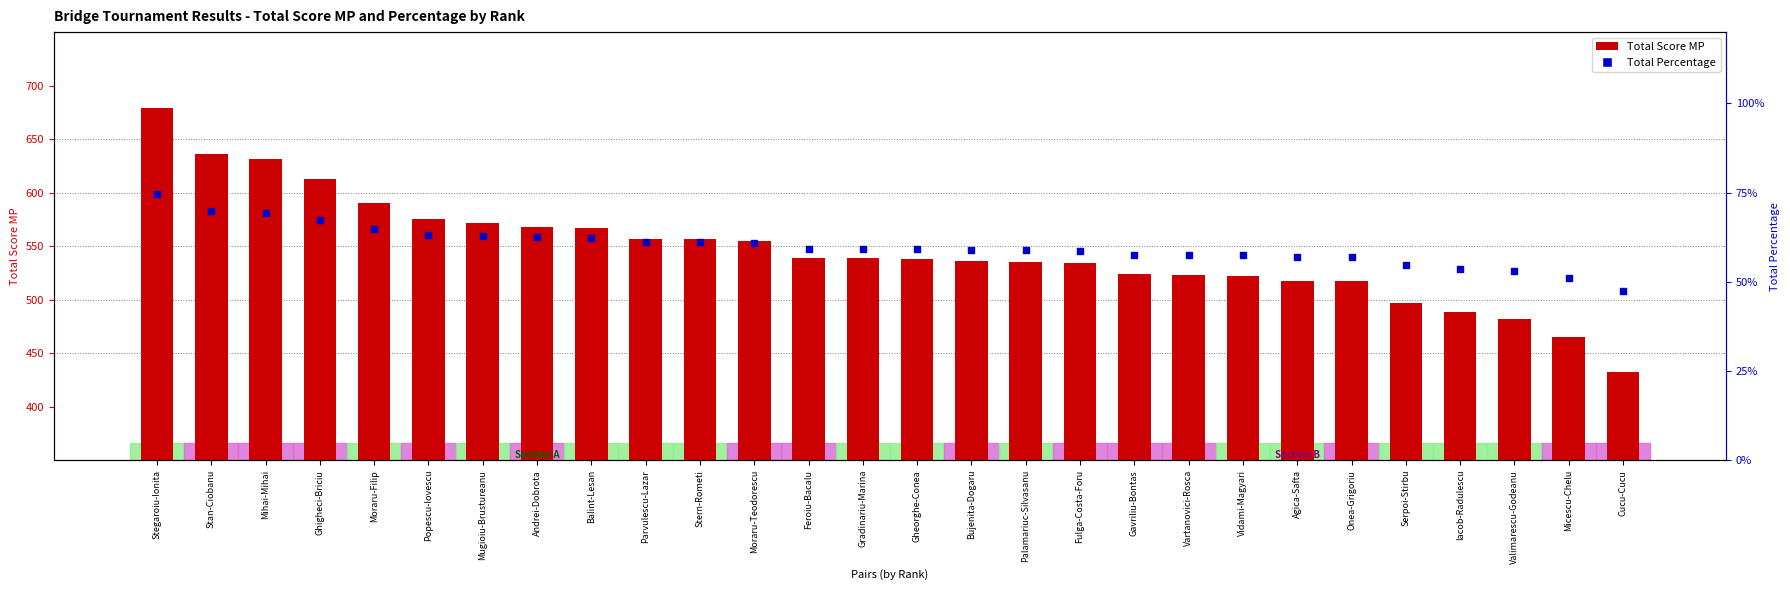

What is the total value across all series at Gheorghe-Conea?

1085.1